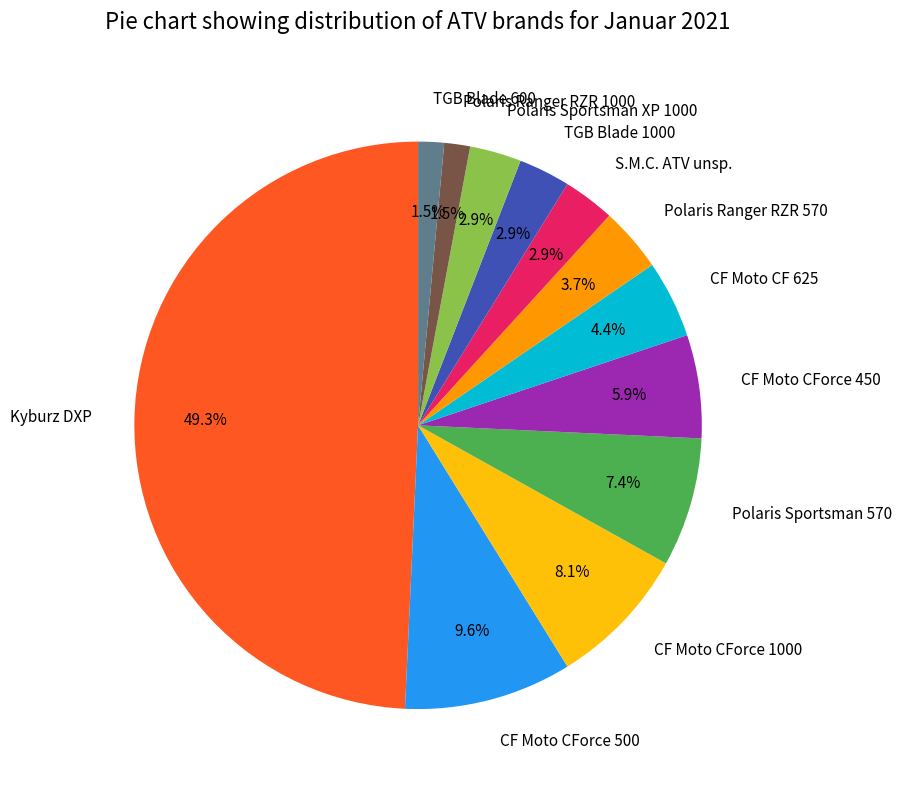

What percentage is NOT represented by Polaris Sportsman 570?

92.6%